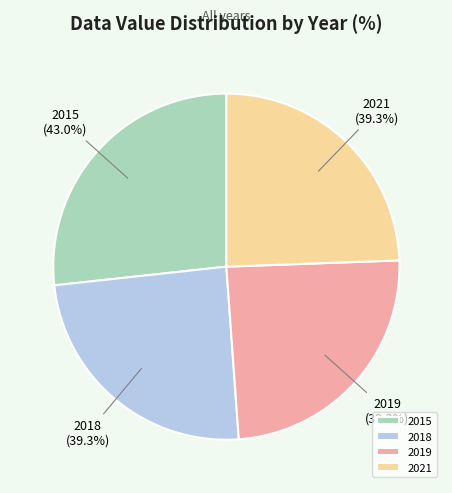

What is the smallest slice in the pie chart?

2018